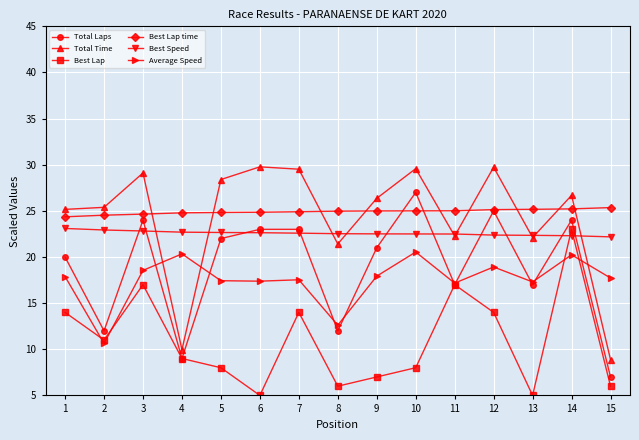

Between 2 and 11, which series saw the biggest shift?

Average Speed